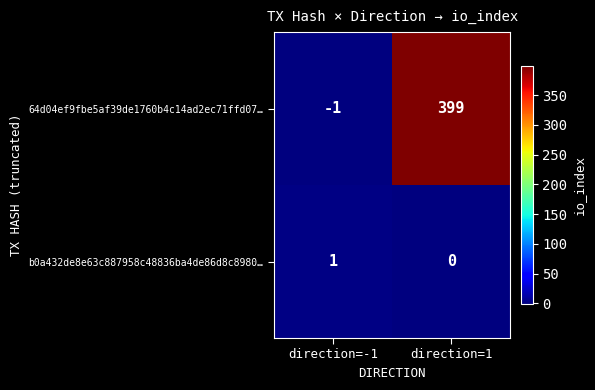

What is the approximate value of 64d04ef9fbe5af39de1760b4c14ad2ec71ffd07… at direction=1?

399